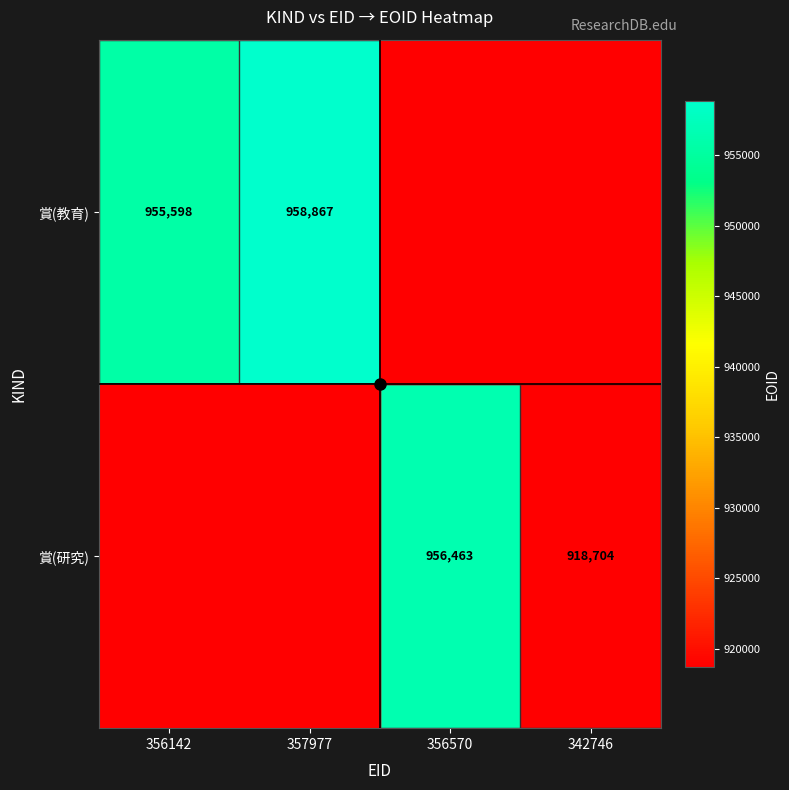

The 賞(研究) series shows 407911 at 342746. True or false?

False